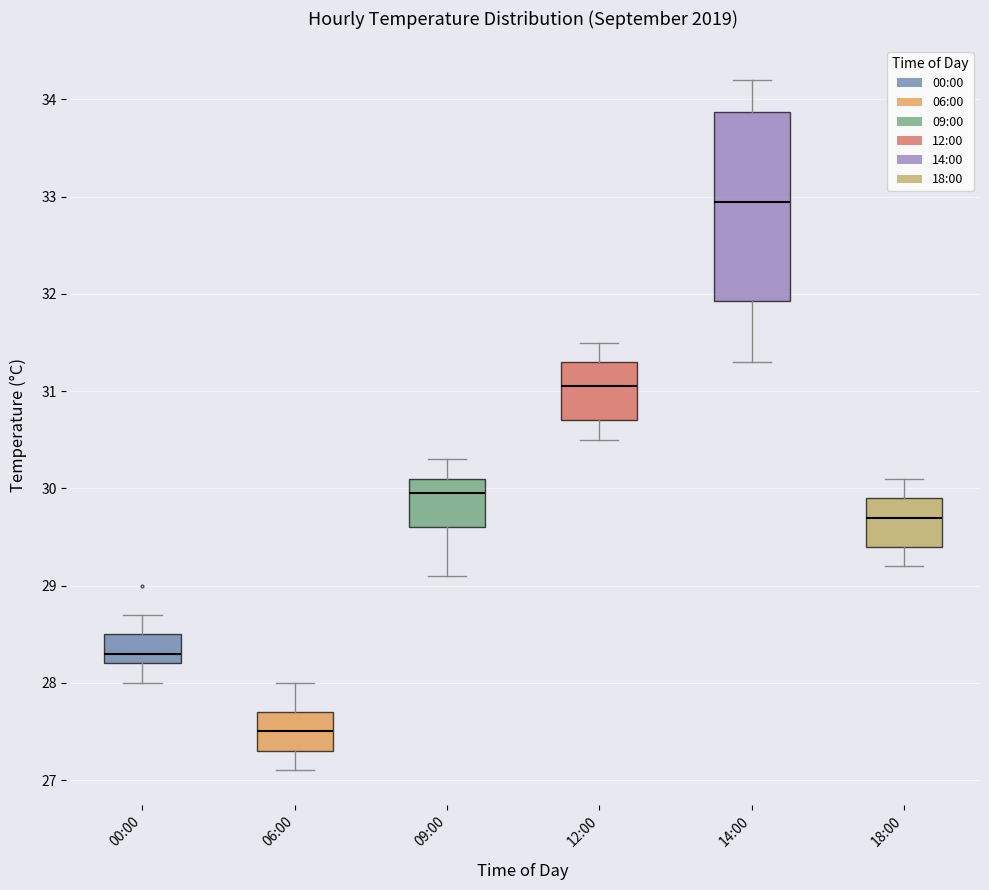

Reading left to right, transcribe this box plot: for each box, give where its median line is, the range the box spans, and where its two whiskers end, as read against the y-axis. The values are not printed on the chart, so give them approximately, as read against the axis.

00:00: median 28.3, box 28.2 to 28.5, whiskers 28.0 to 28.7
06:00: median 27.5, box 27.3 to 27.7, whiskers 27.1 to 28.0
09:00: median 30.0, box 29.6 to 30.1, whiskers 29.1 to 30.3
12:00: median 31.1, box 30.7 to 31.3, whiskers 30.5 to 31.5
14:00: median 33.0, box 31.9 to 33.9, whiskers 31.3 to 34.2
18:00: median 29.7, box 29.4 to 29.9, whiskers 29.2 to 30.1